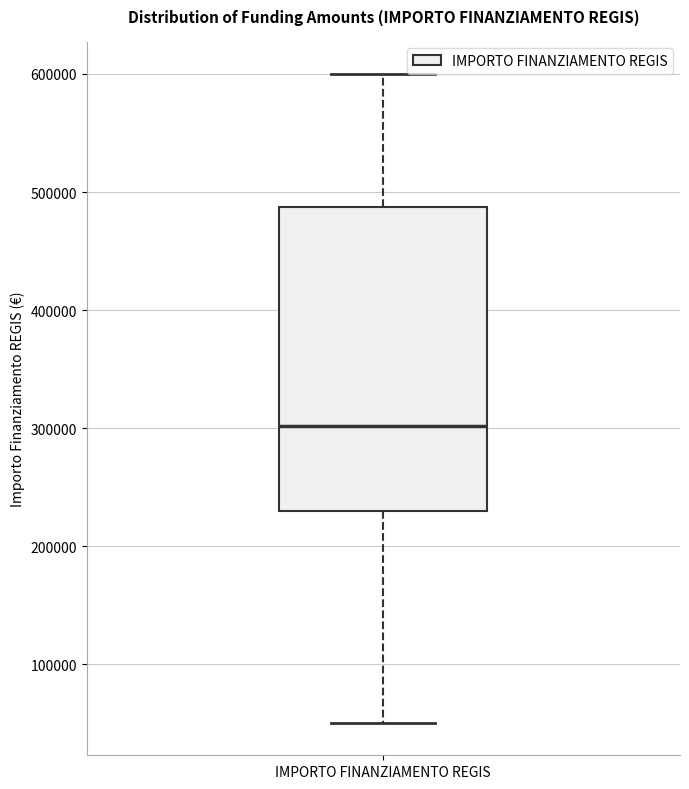

Transcribe this box plot: give where the median line is, the range the box spans, and where the two whiskers end, as read against the y-axis. The values are not printed on the chart, so give them approximately, as read against the axis.

median 300000, box 230000 to 490000, whiskers 50000 to 600000